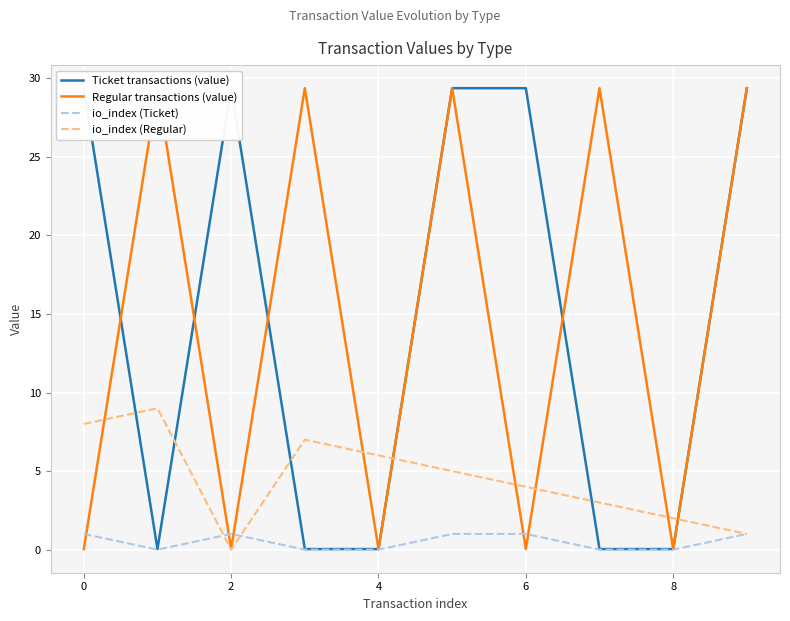

Where do Regular transactions (value) and io_index (Ticket) first cross each other?

−2 and 0